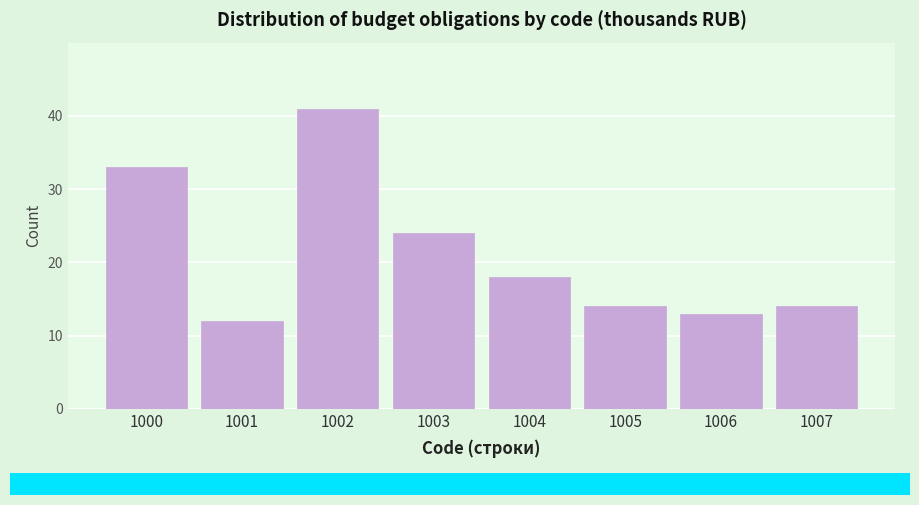

Reading right to left, transcribe all the data shown in this chart.

14	13	14	18	24	41	12	33